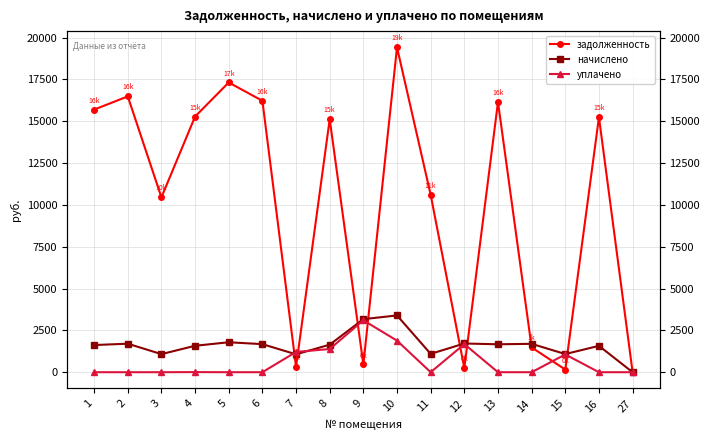

Which series has the largest total across all categories?

задолженность